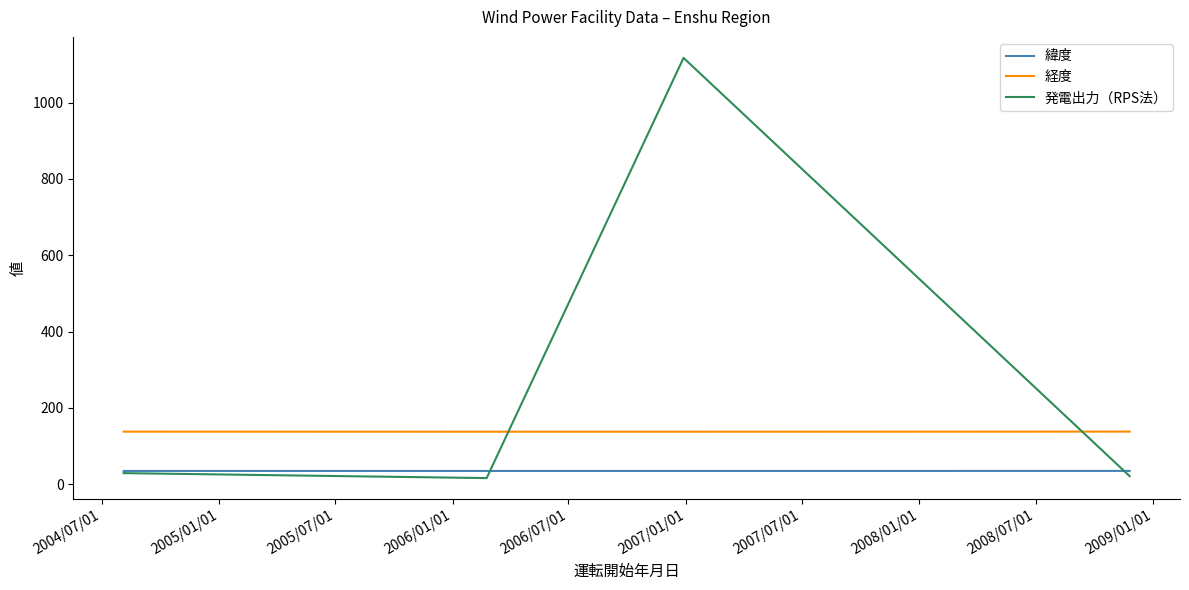

Which series has the largest range (max minus min)?

発電出力（RPS法）